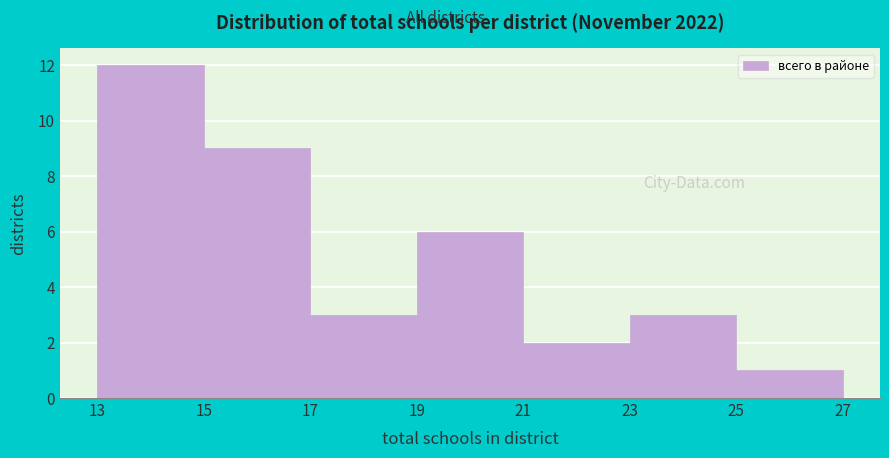

Reading left to right, list every bar in this chart as the range it spans on the x-axis followed by its height. The values are not printed on the chart, so give them approximately, as read against the axis.

13 to 15: 12
15 to 17: 9
17 to 19: 3
19 to 21: 6
21 to 23: 2
23 to 25: 3
25 to 27: 1